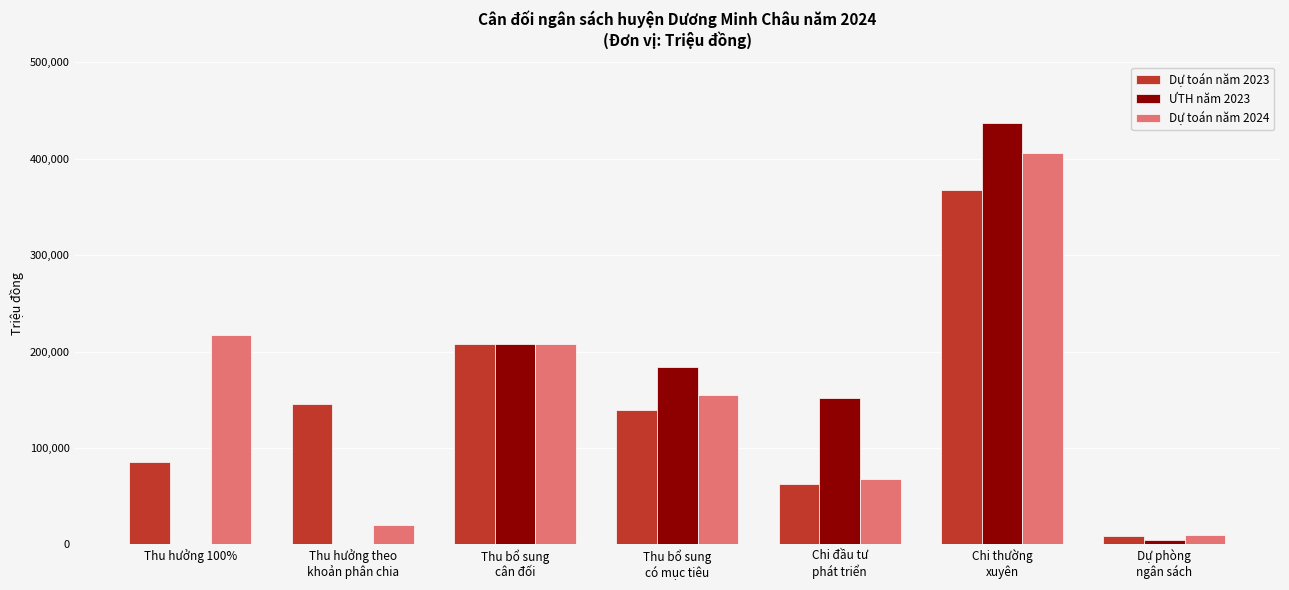

What are all the series names shown in the legend?

Dự toán năm 2023, ƯTH năm 2023, Dự toán năm 2024